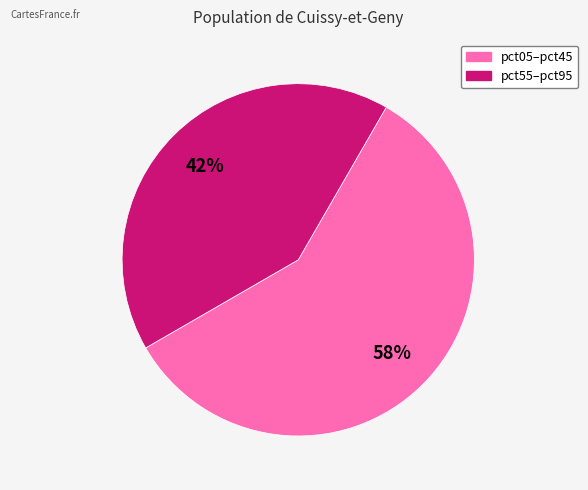

Is there a majority slice in this chart?

Yes